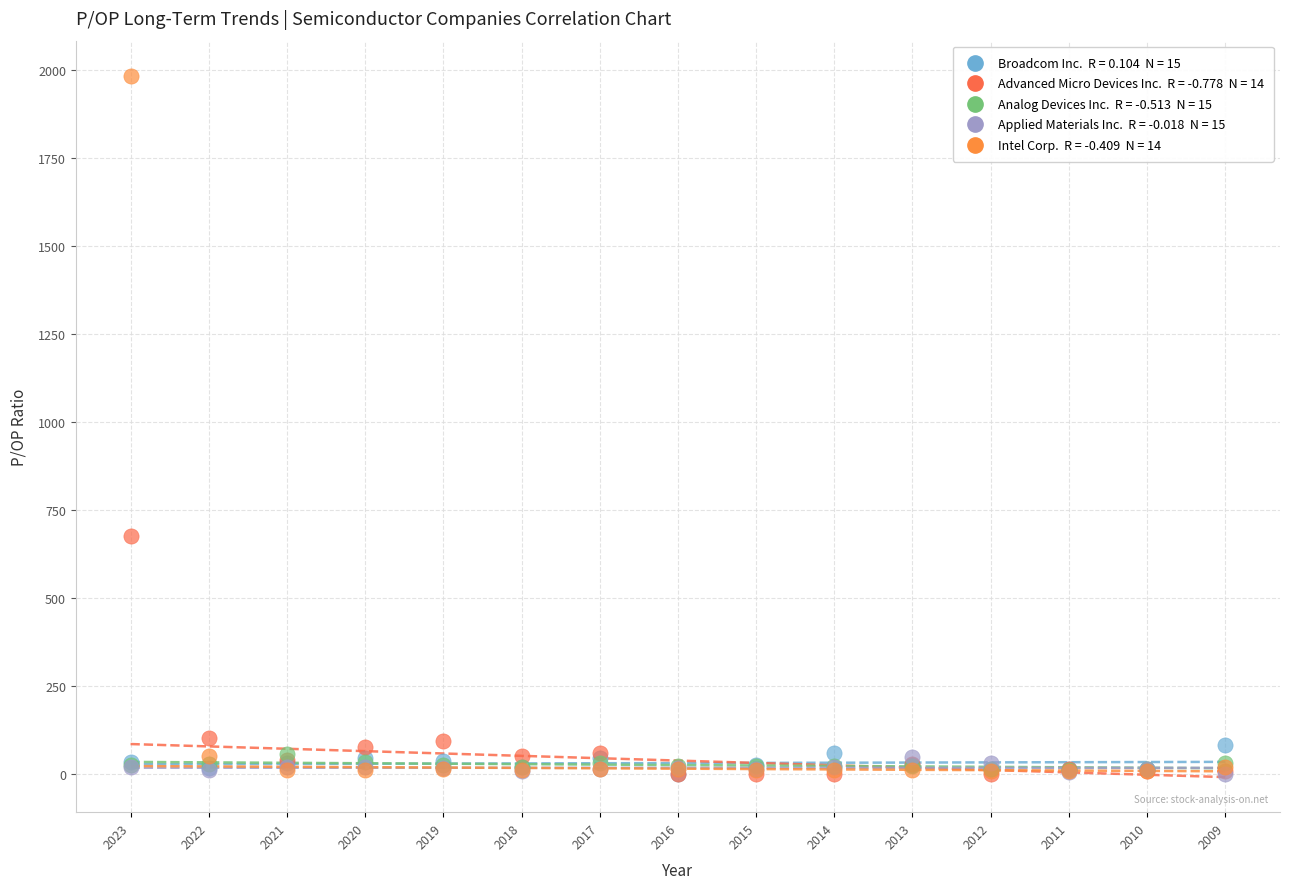

Across all series, what Y value is closest to 992?

675.7